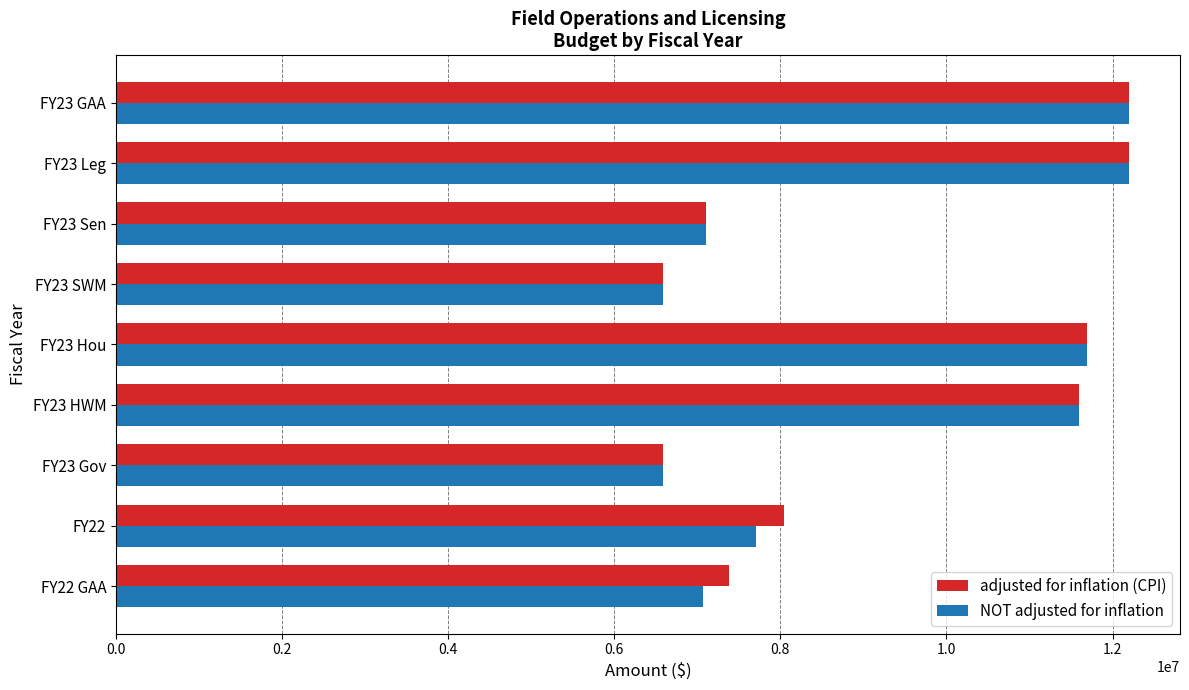

What are all the series names shown in the legend?

adjusted for inflation (CPI), NOT adjusted for inflation